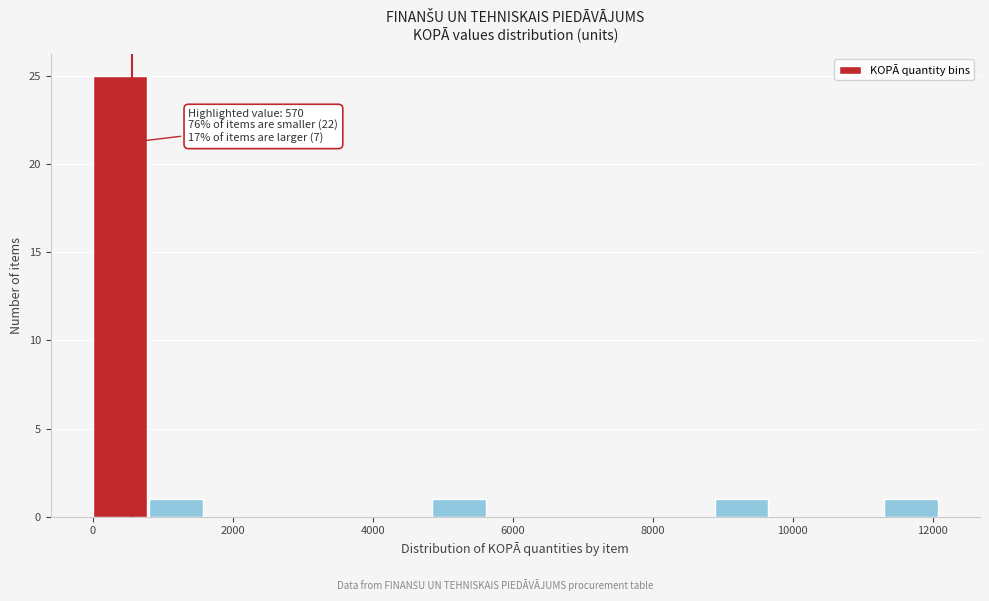

Which range on the x-axis has the tallest bar?

0 to 800